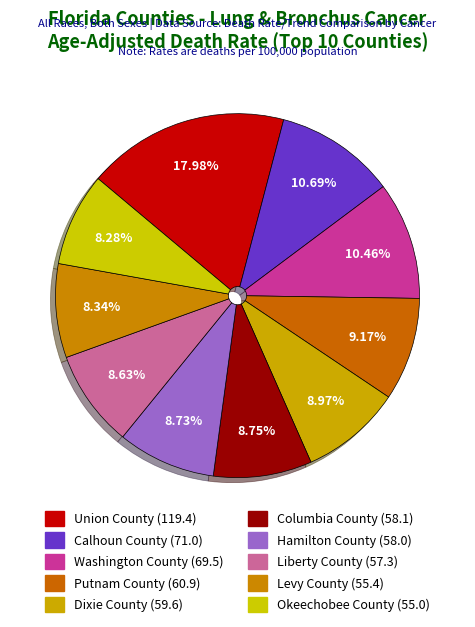

How many segments does this pie chart have?

10